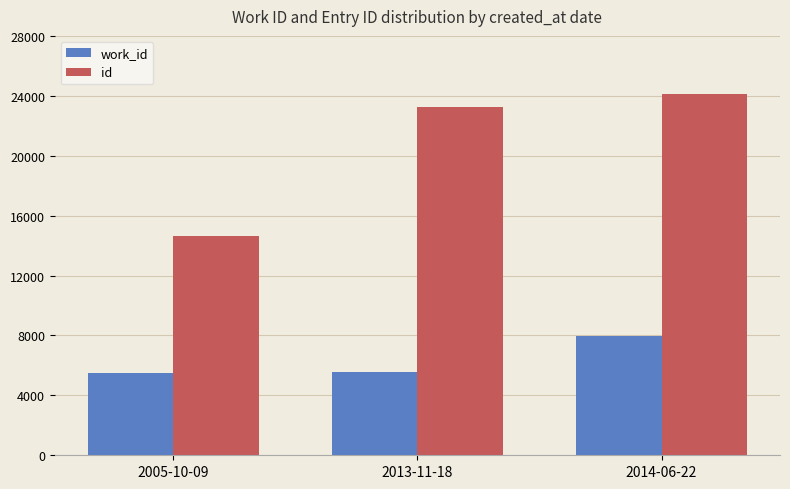

What is the label of the 2nd bar from the right?

2013-11-18